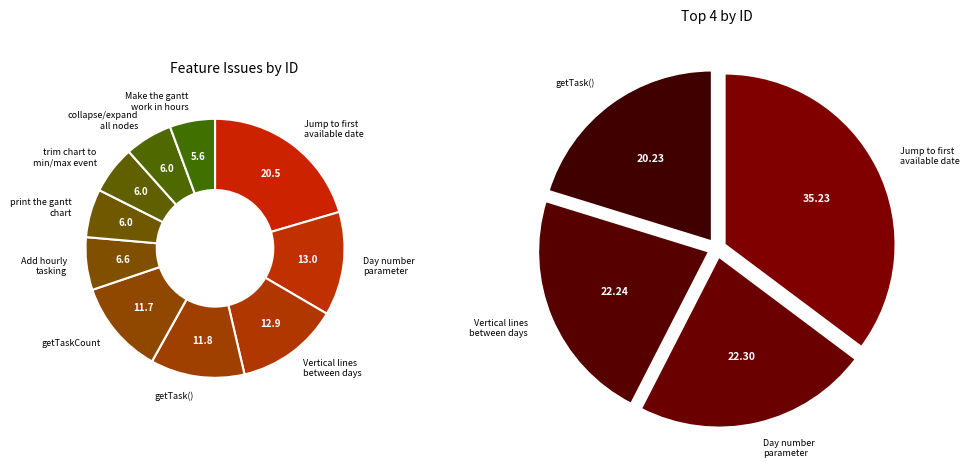

Which slice is the smallest?

Make the gantt
work in hours